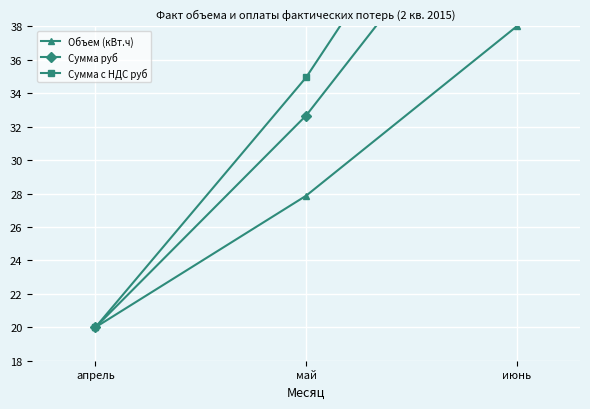

What is the smallest value displayed?

20.0